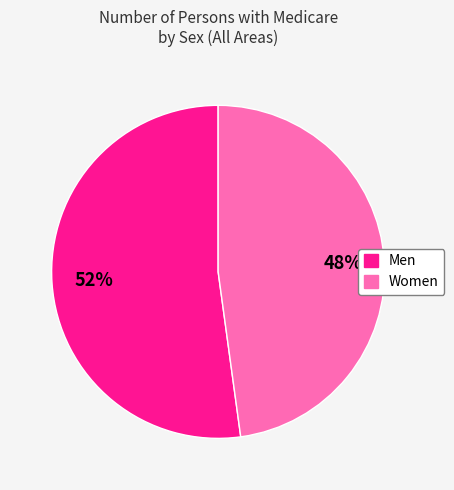

What is the majority slice?

Men